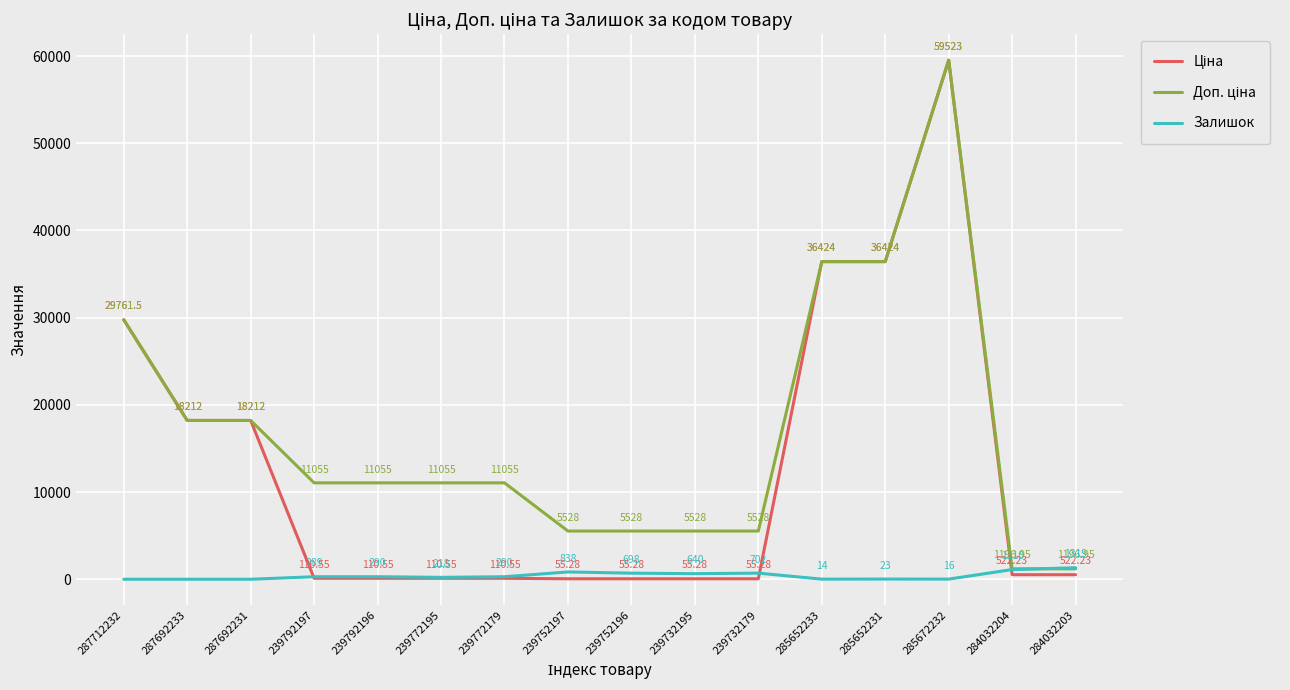

At which category is the sum across all series the highest?

285672232